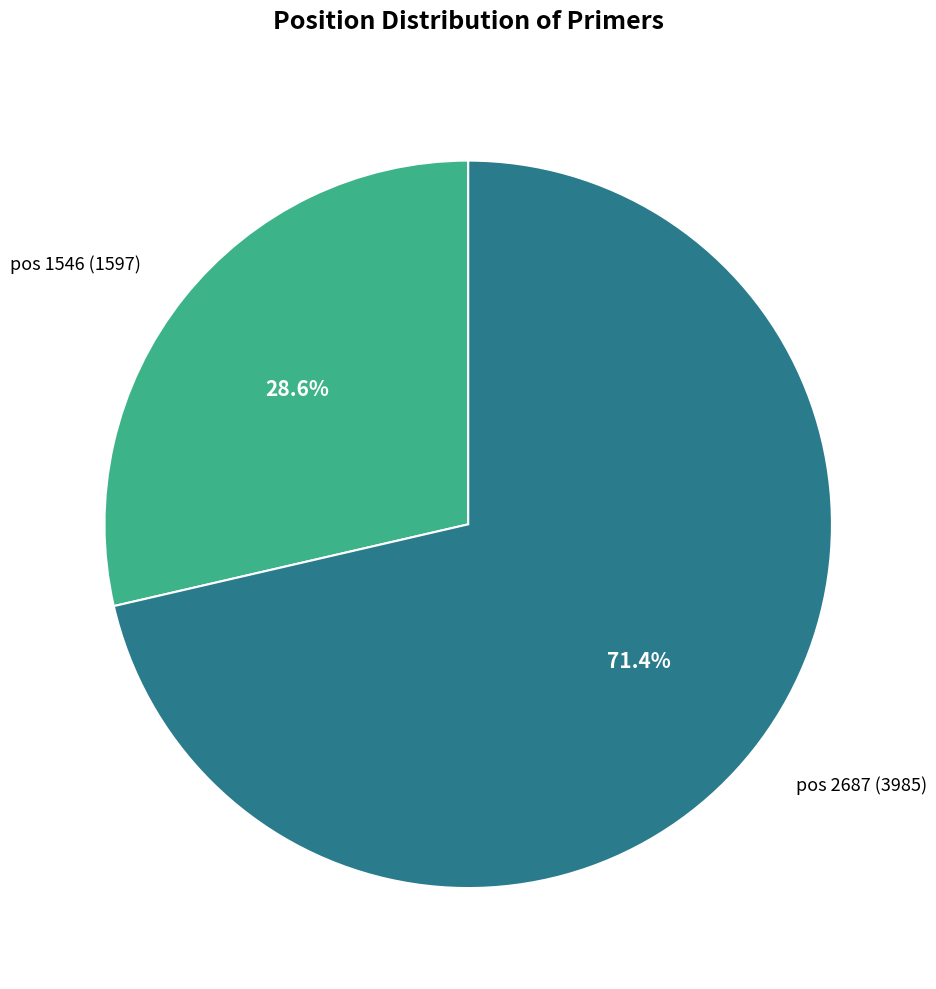

Which slice is the smallest?

pos 1546 (1597)